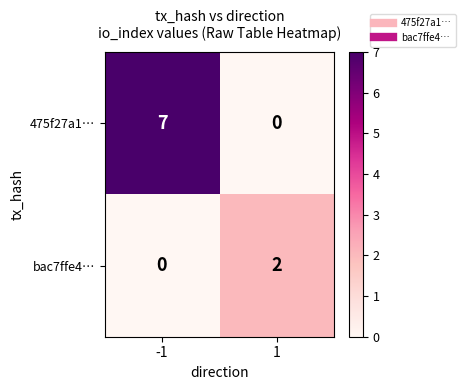

What is the sum of all 475f27a1… values?

7